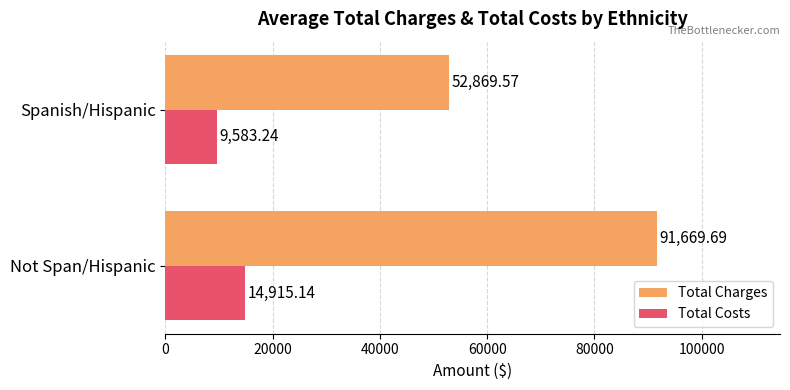

Is the value of Total Charges at Not Span/Hispanic greater than the value of Total Costs at Spanish/Hispanic?

Yes